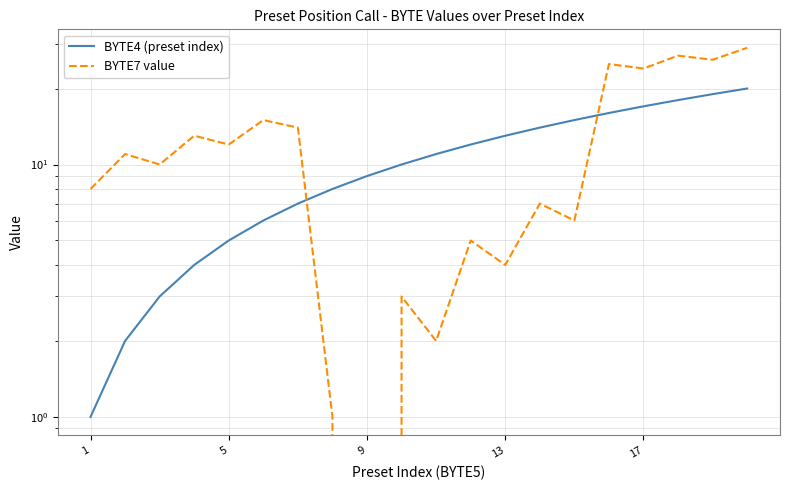

Where does the BYTE4 (preset index) series first go above 11?

11